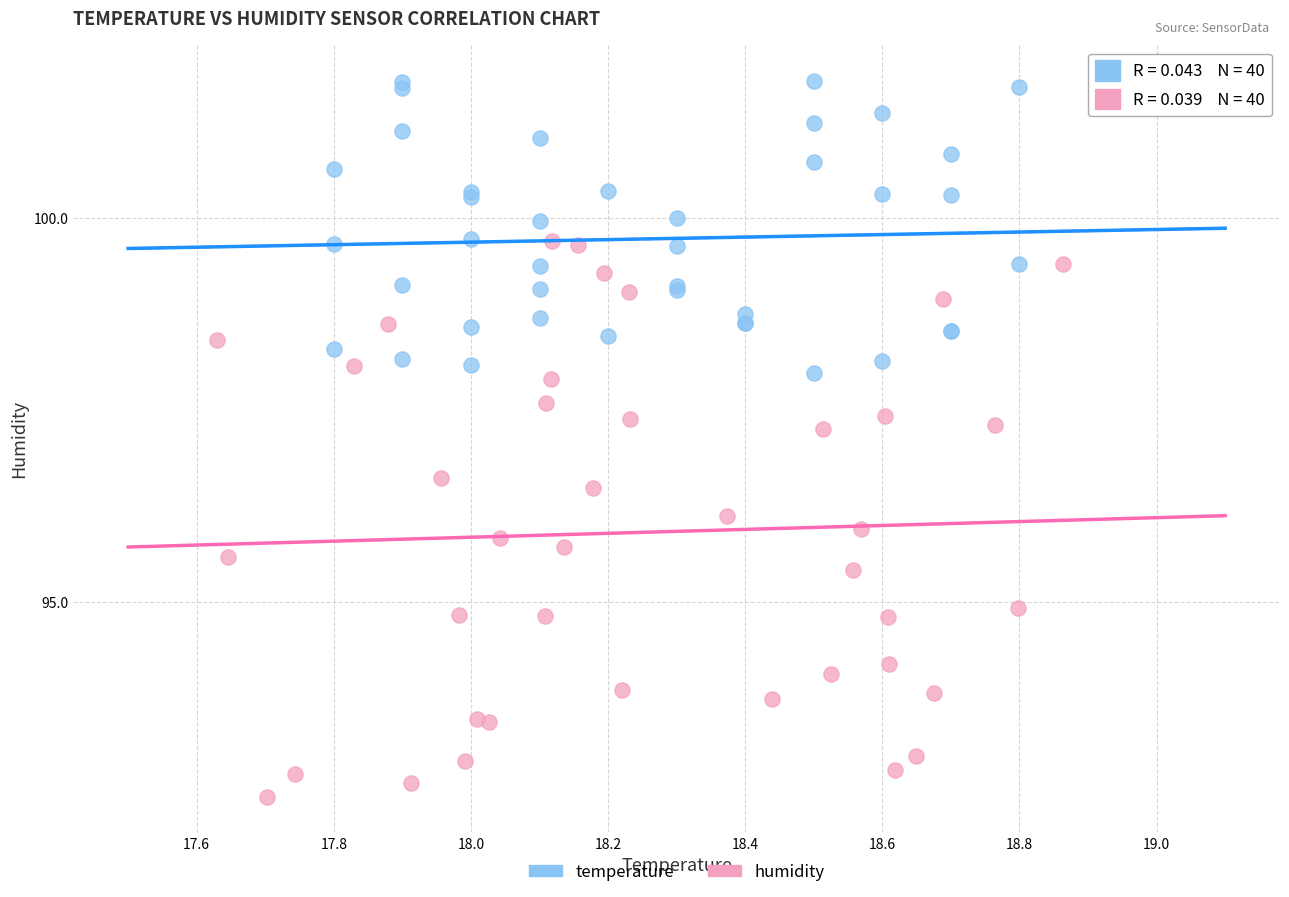

Which series contains the lowest Y value?

humidity